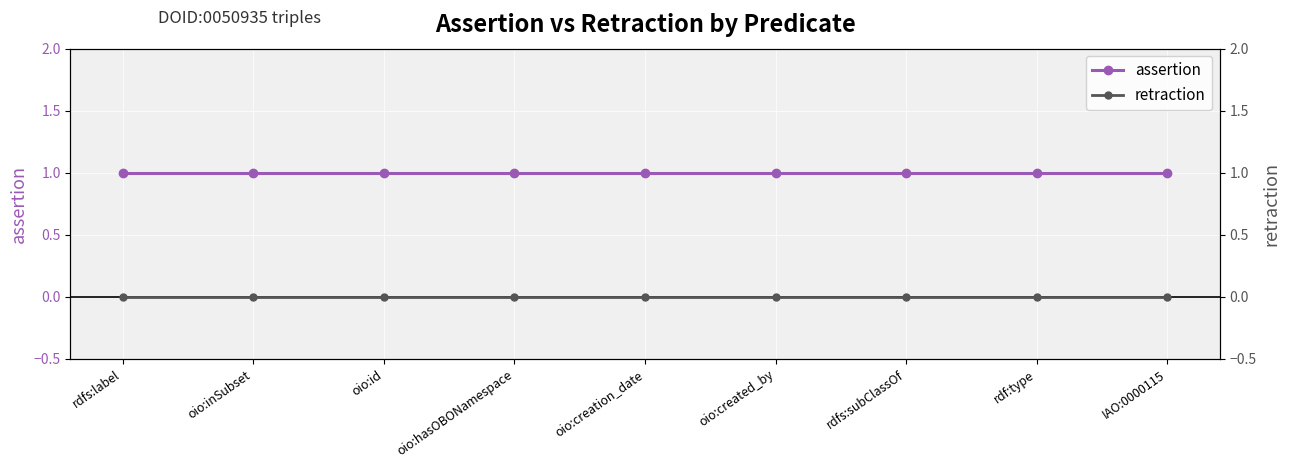

Reading left to right, extract all data points from this chart.

assertion: rdfs:label=1	oio:inSubset=1	oio:id=1	oio:hasOBONamespace=1	oio:creation_date=1	oio:created_by=1	rdfs:subClassOf=1	rdf:type=1	IAO:0000115=1
retraction: rdfs:label=0	oio:inSubset=0	oio:id=0	oio:hasOBONamespace=0	oio:creation_date=0	oio:created_by=0	rdfs:subClassOf=0	rdf:type=0	IAO:0000115=0